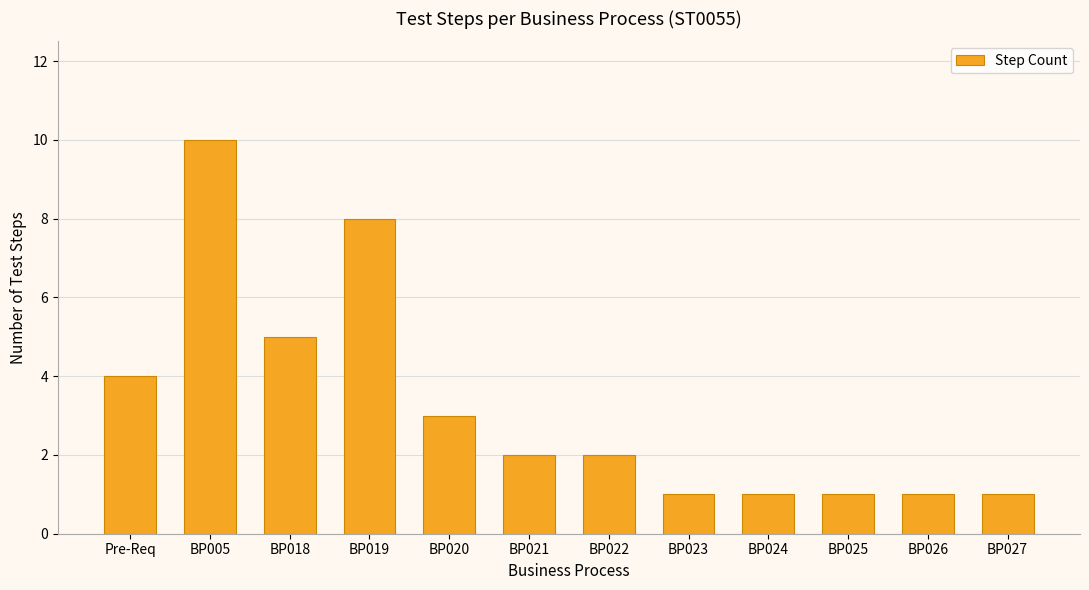

What is the average value?

3